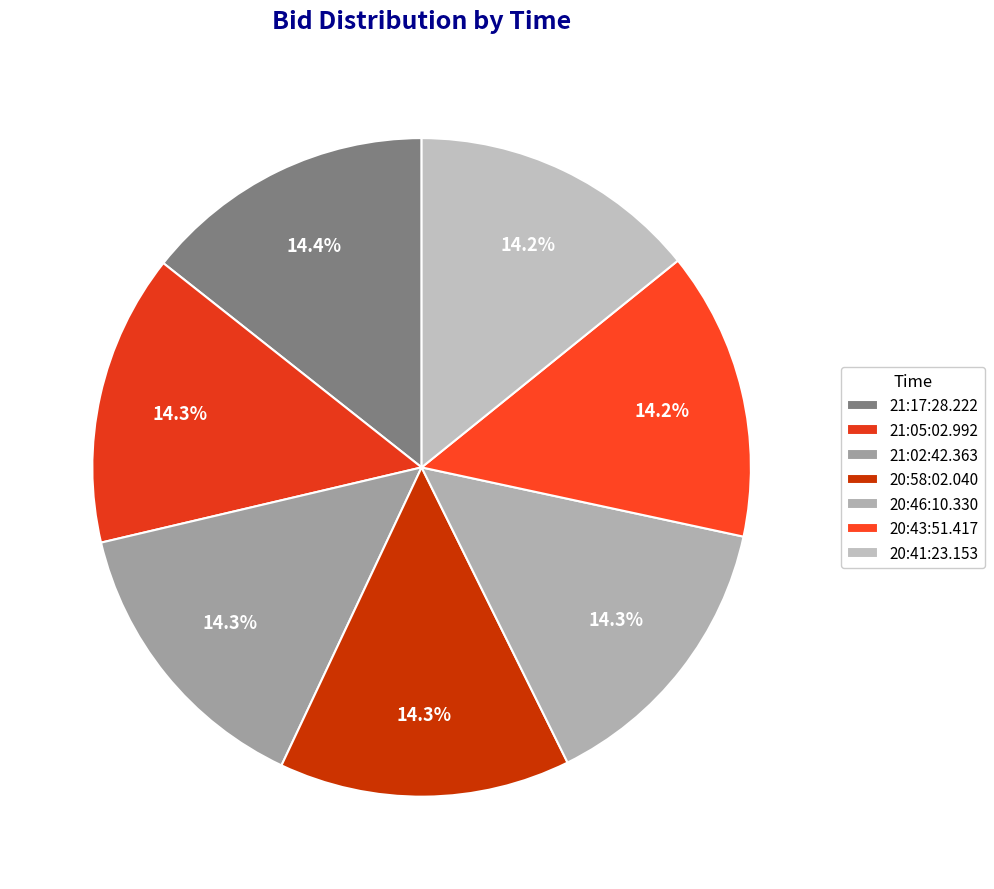

To the nearest percent, what percentage of the pie is 21:17:28.222?

14%